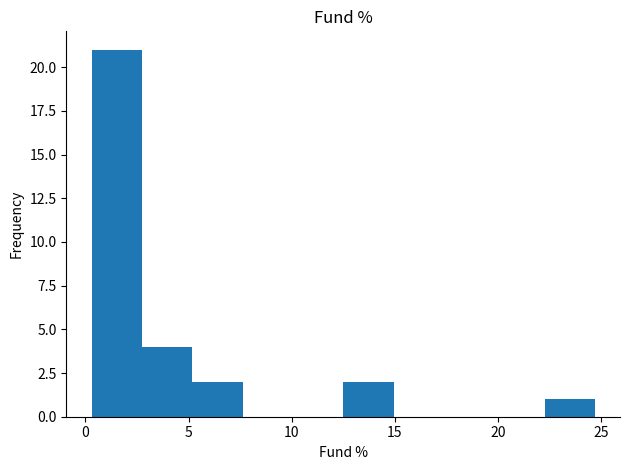

Over which range of the x-axis is the bar tallest?

0.5 to 2.5